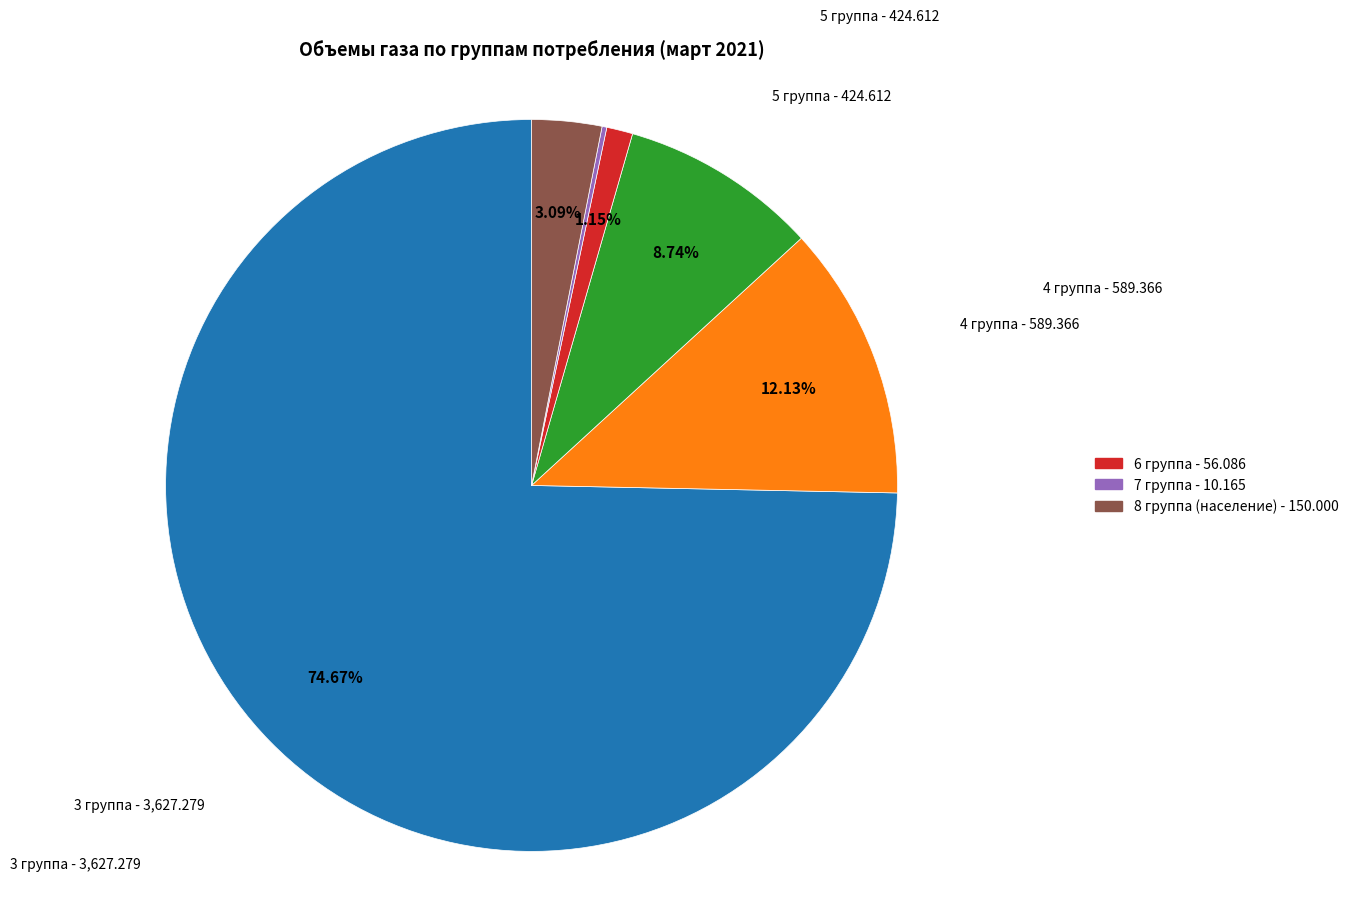

Is there any slice that represents more than half of the pie?

Yes